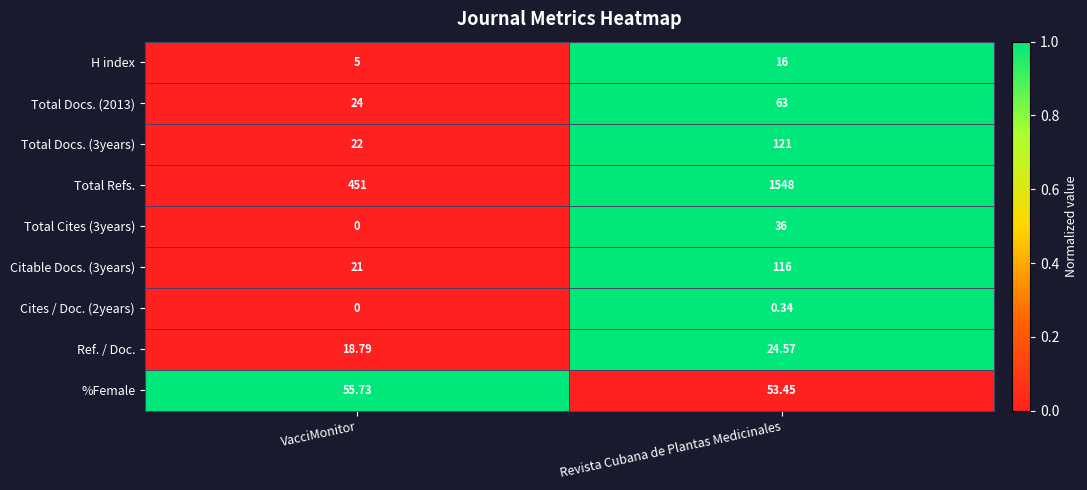

Which series has the largest total across all categories?

Total Refs.